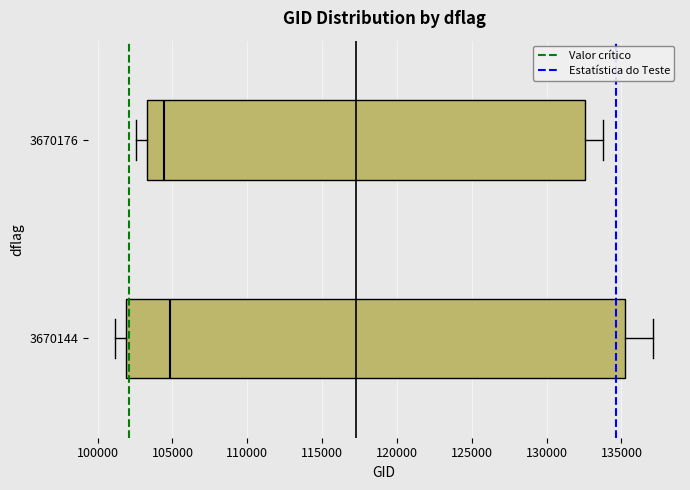

Which box is the widest, from its left edge to its right edge?

3670144